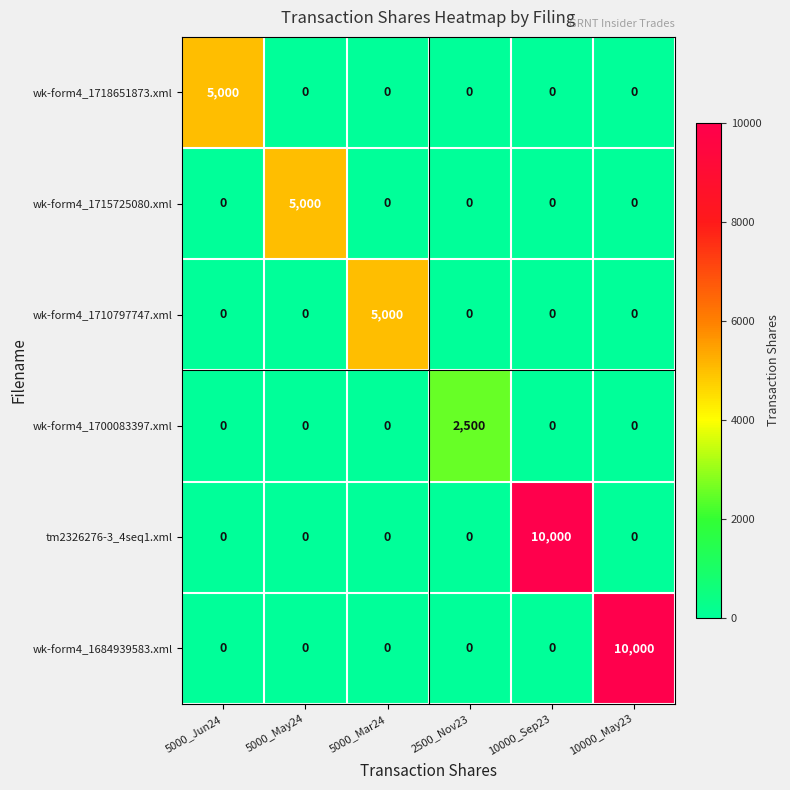

What is the spread (max minus min) of values at 5000_May24?

5000